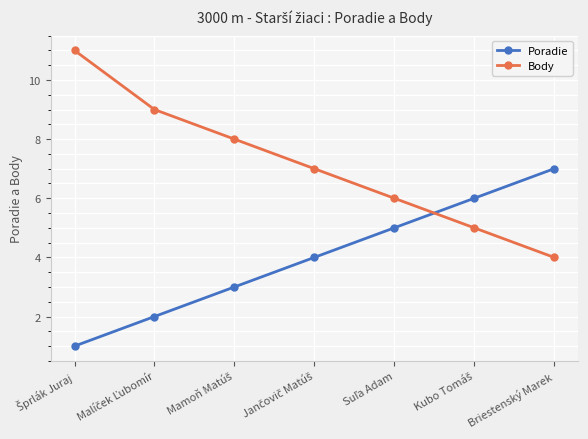

What is the highest value of the Body series?

11